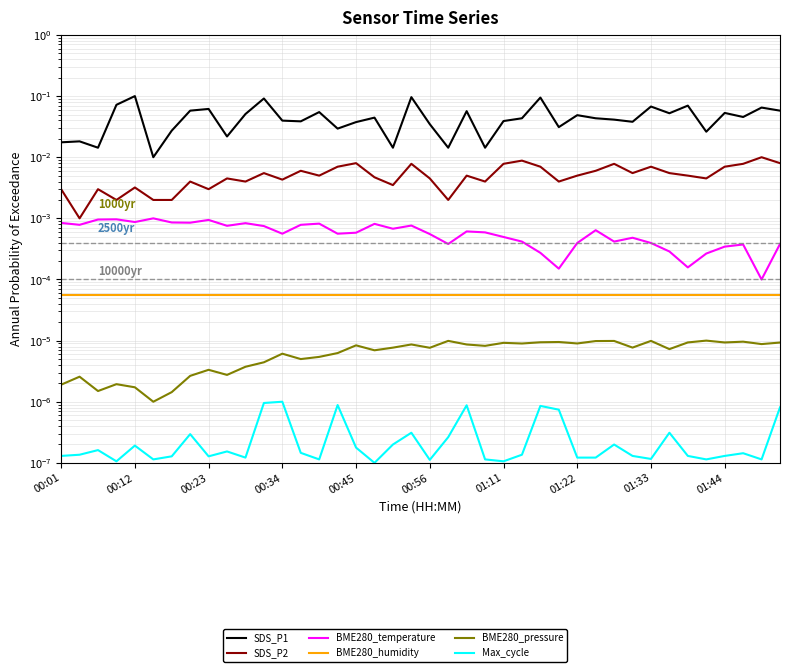

True or false: BME280_humidity has more than 0 interior local peaks.

False